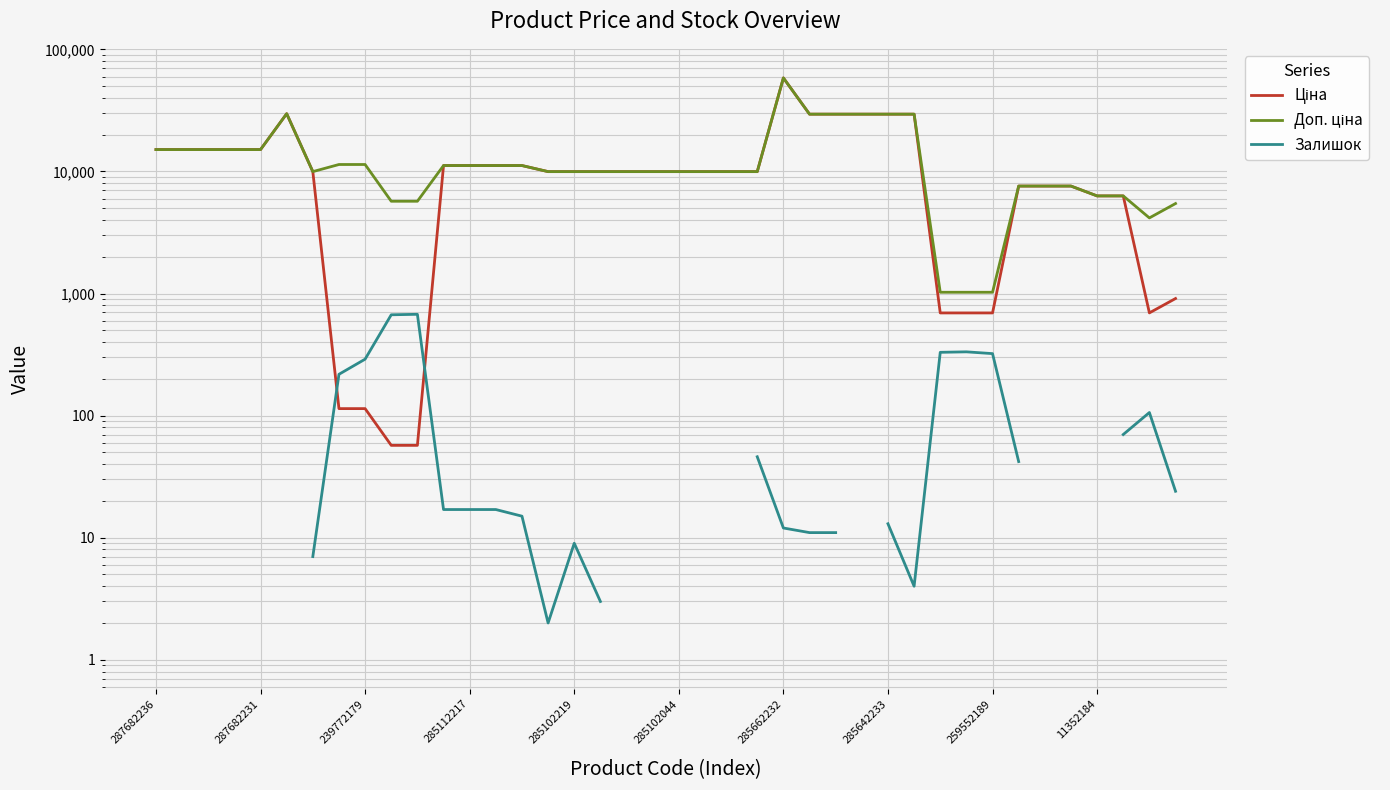

How many lines are shown in the chart?

3